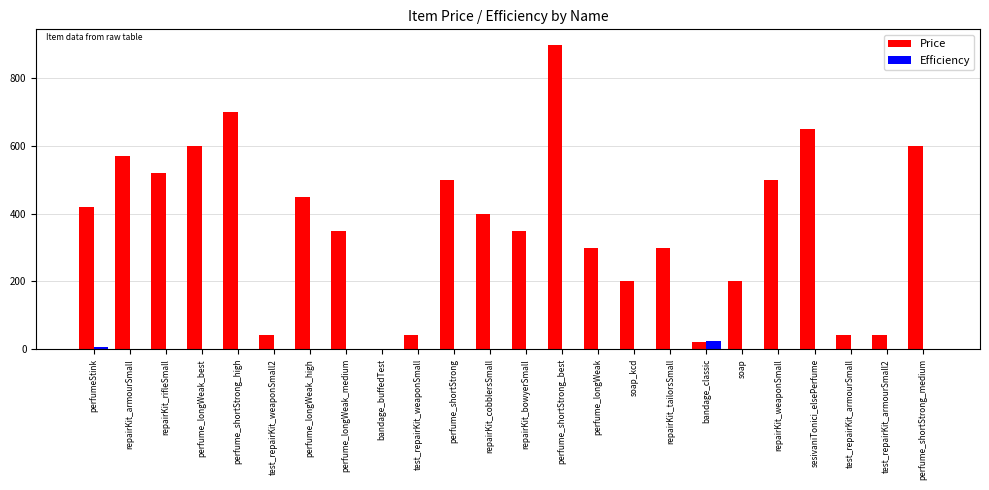

Which series has the largest total across all categories?

Price